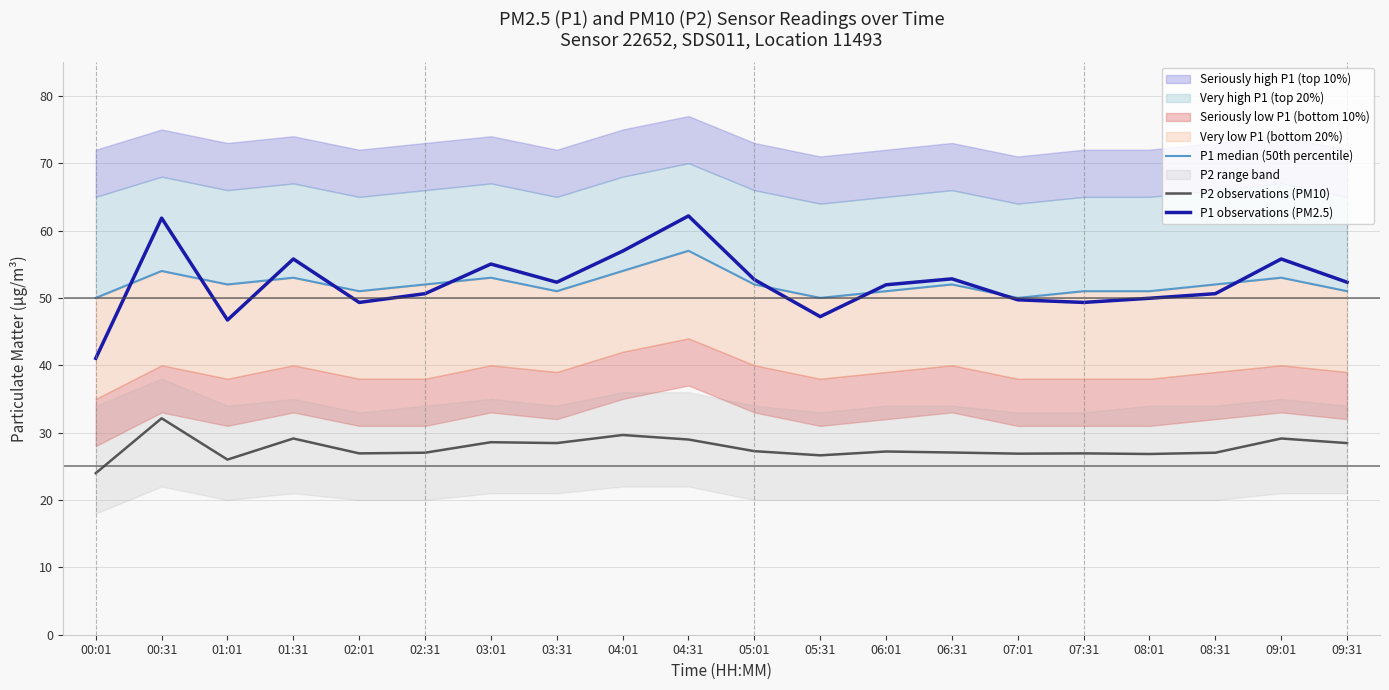

How many times do P1 median (50th percentile) and P1 observations (PM2.5) cross each other?

9